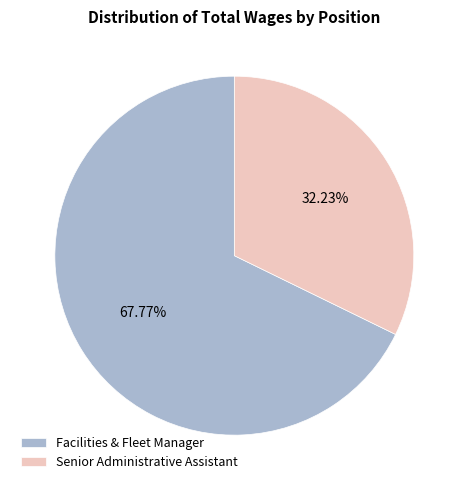

Is there a majority slice in this chart?

Yes